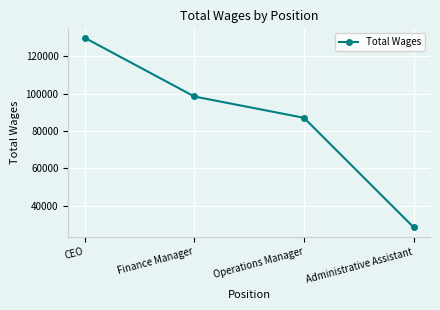

Reading right to left, transcribe all the data shown in this chart.

28653	87050	98420	129745